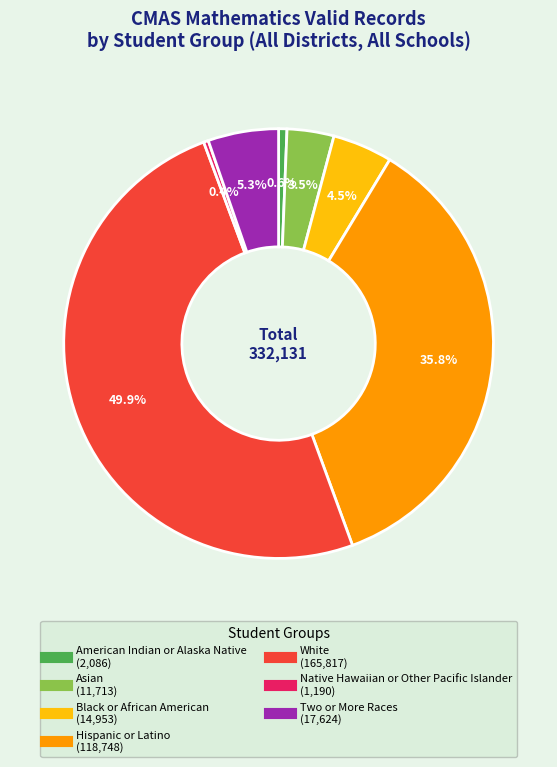

Which category has the biggest portion of the pie?

White